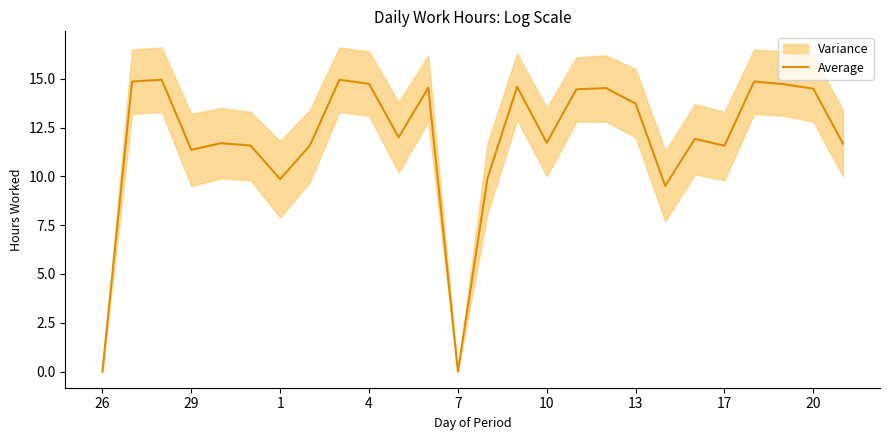

What is the maximum value shown in the chart?

14.9